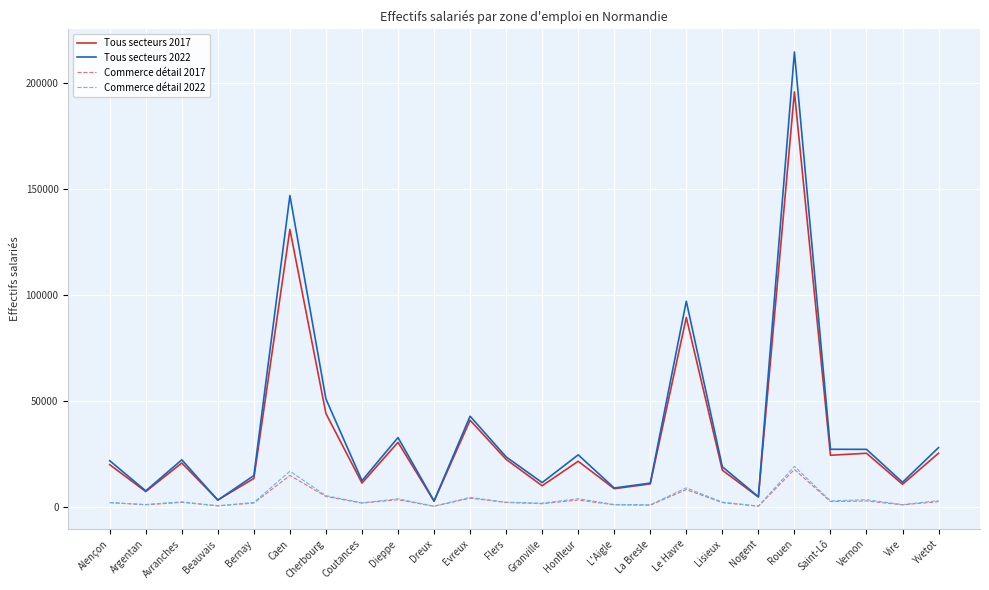

What is the total value across all series at Lisieux?

40197